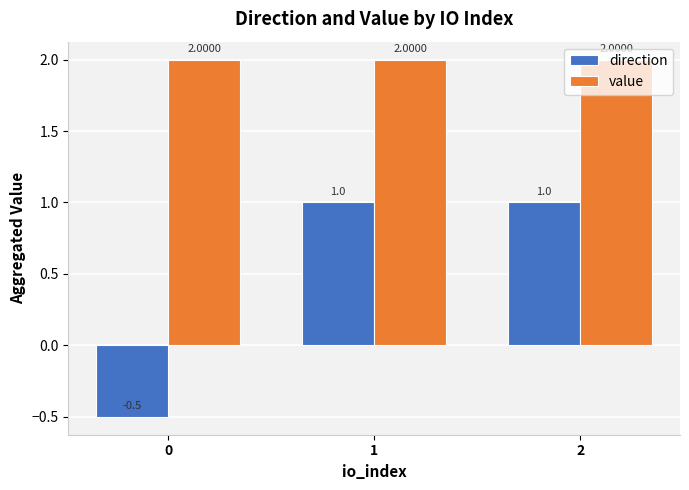

What is the total value across all series at 0?

1.5